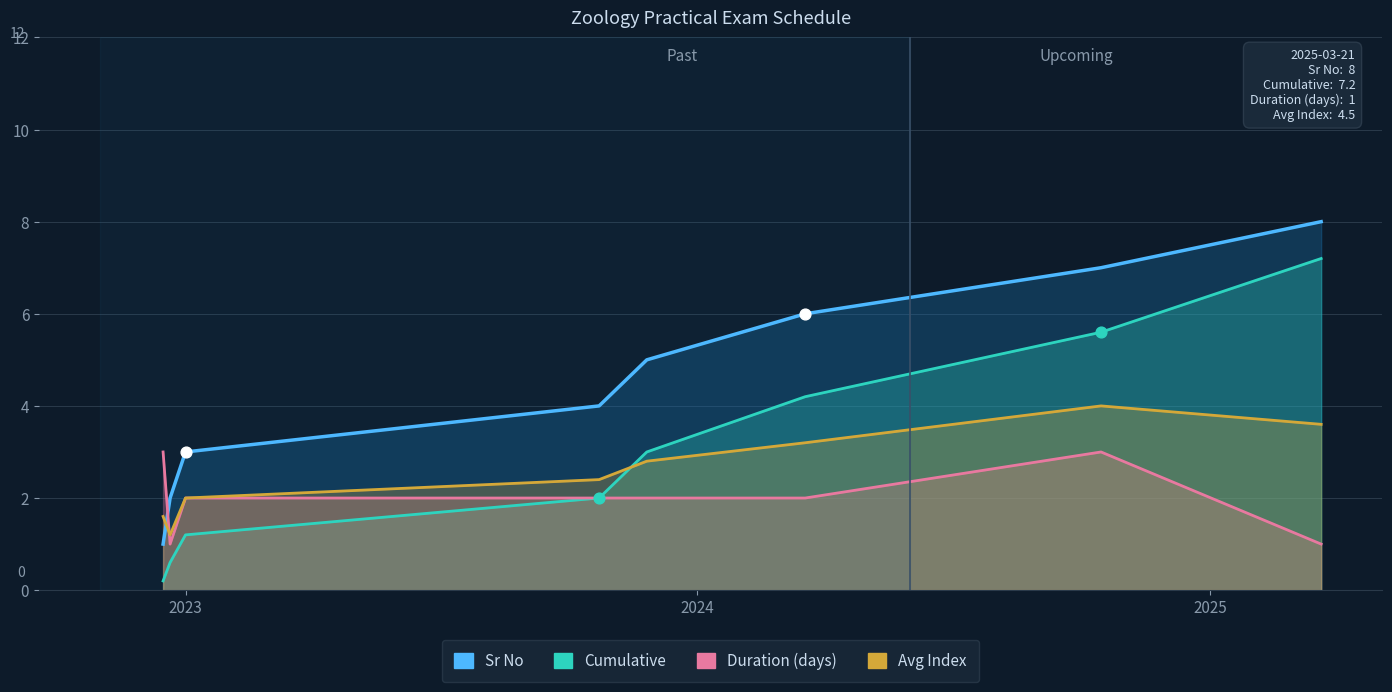

Which has a higher value, 2024-03-18 or 2024-10-15?

2024-10-15